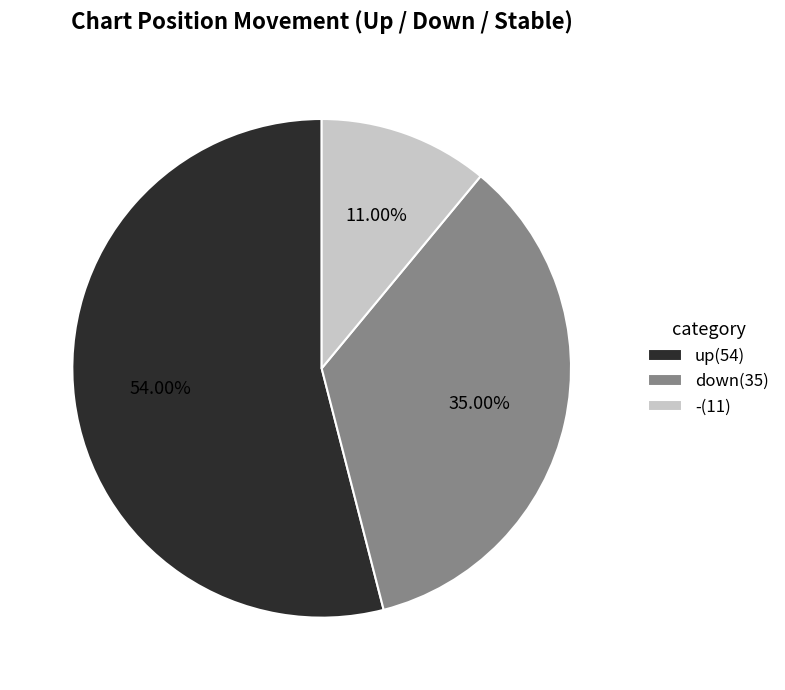

Rank the categories by value from highest to lowest.

up, down, -